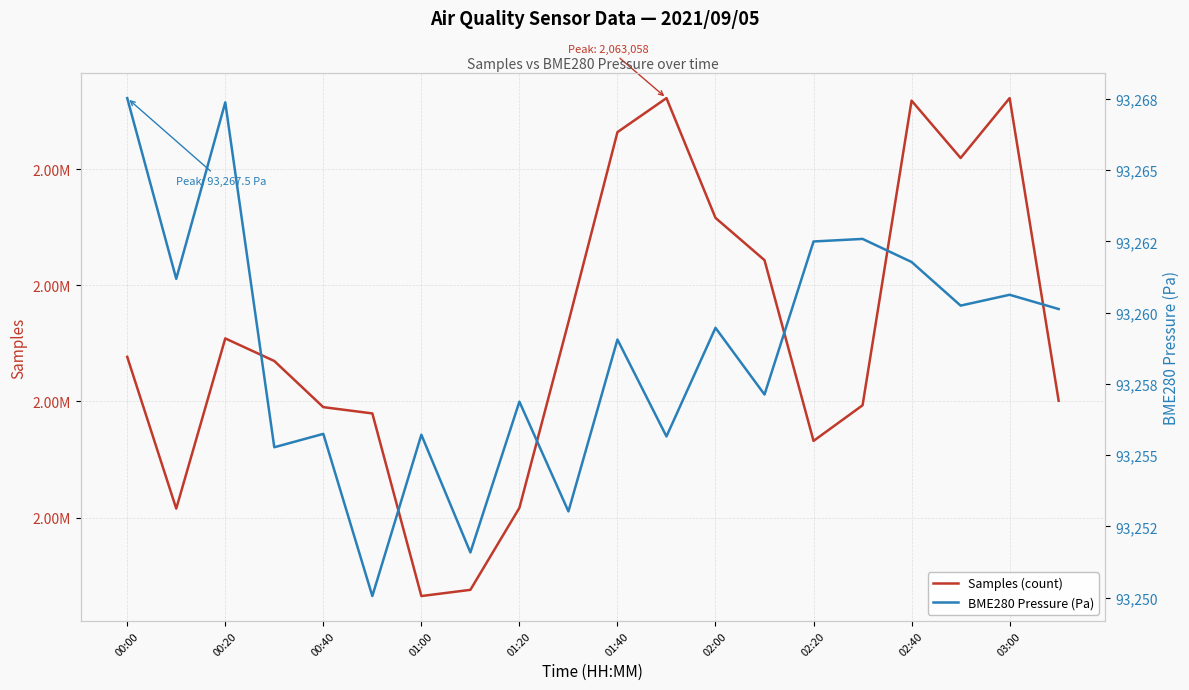

What position from the left is 00:40?

5